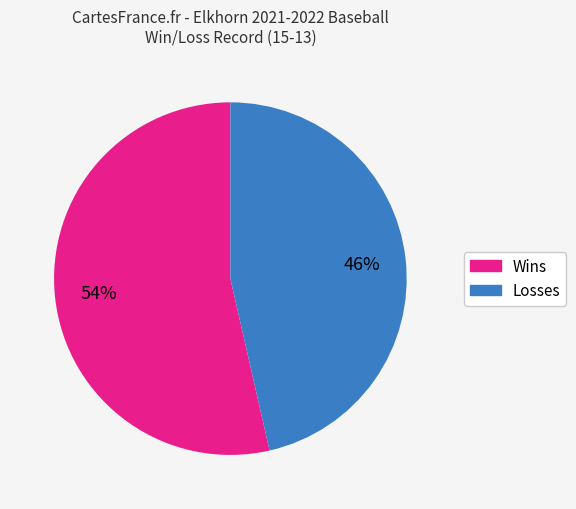

Approximately how many times larger is the value at Wins compared to Losses?

1.2